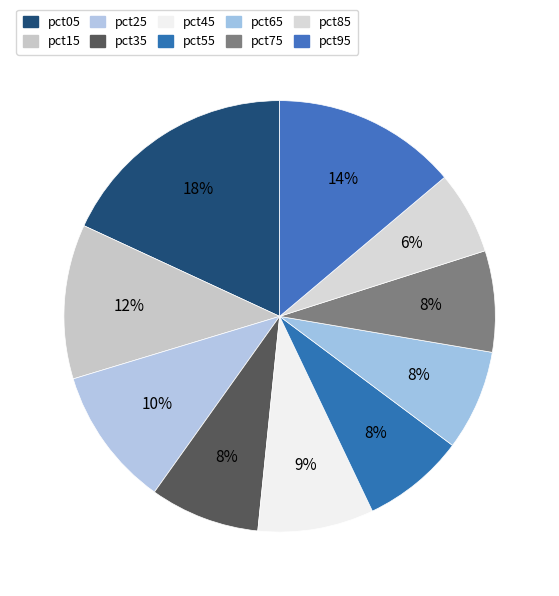

To the nearest percent, what portion does pct75 represent?

8%